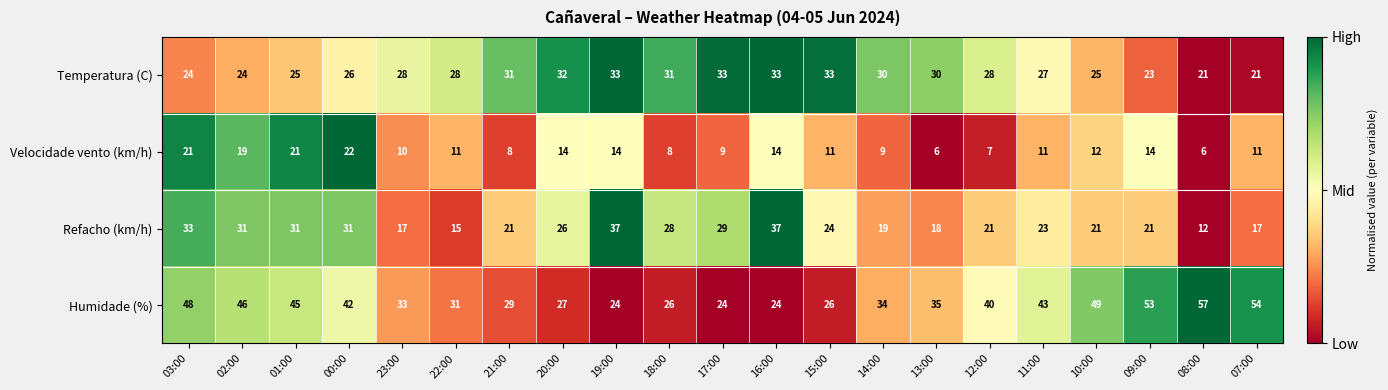

At how many categories does at least one series exceed 50?

3